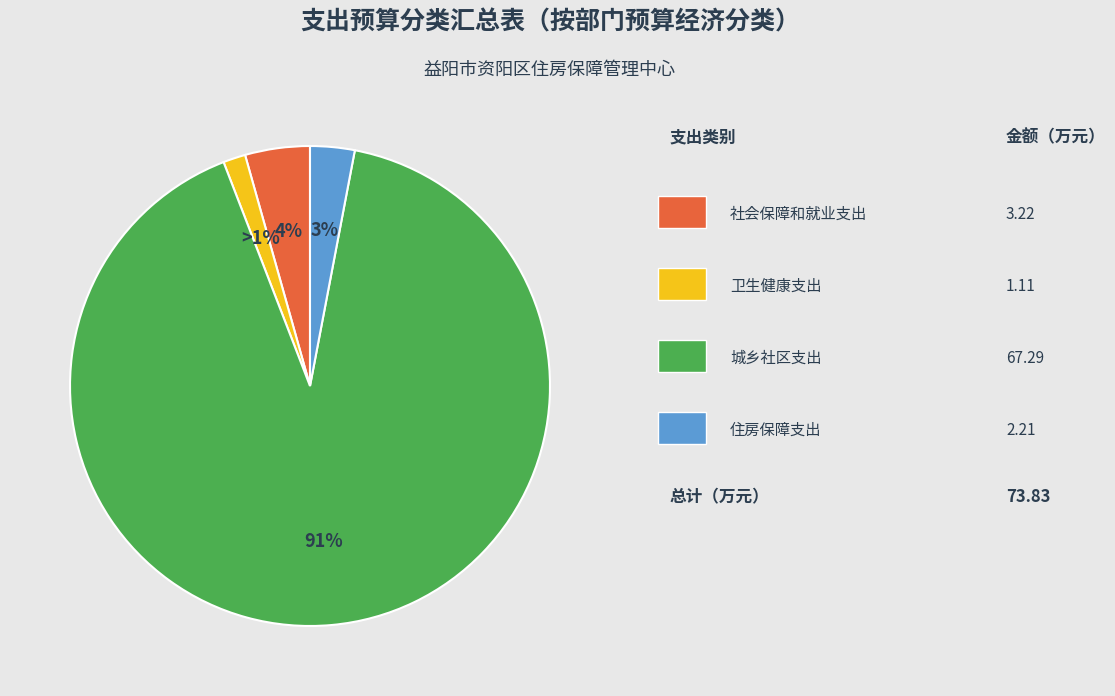

Is there a majority slice in this chart?

Yes